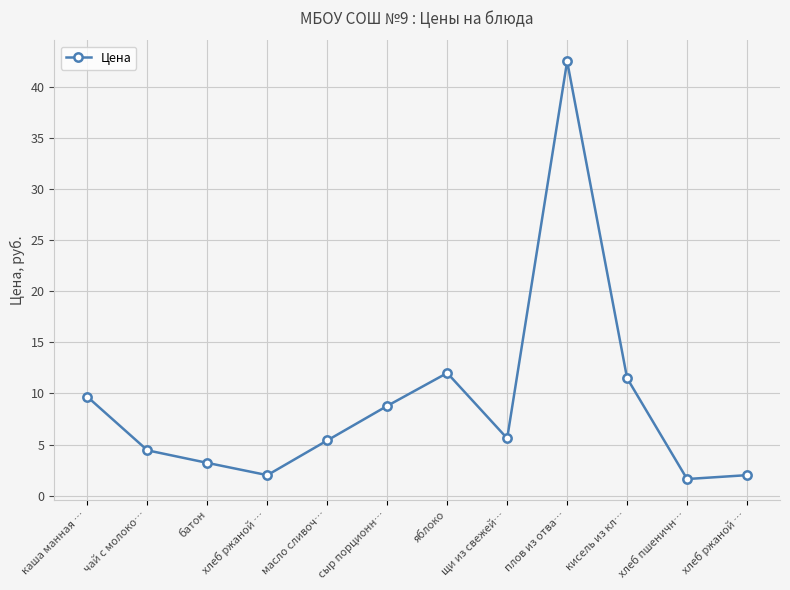

What value does the data have at плов из отва…?

42.5